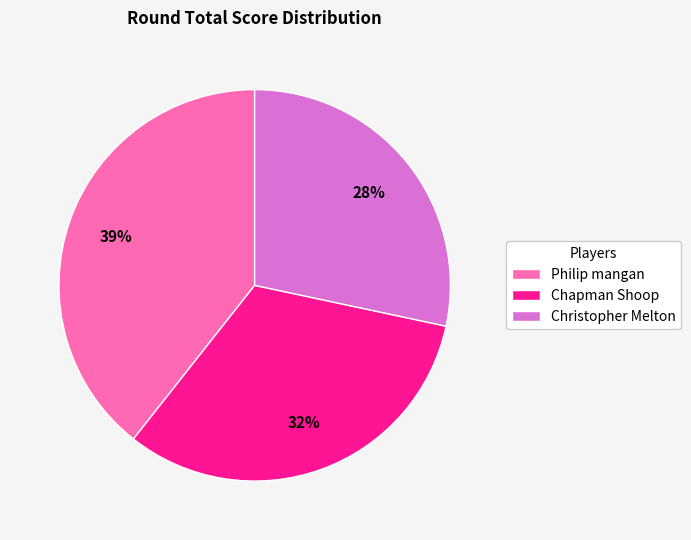

Between Philip mangan and Christopher Melton, which is larger?

Philip mangan